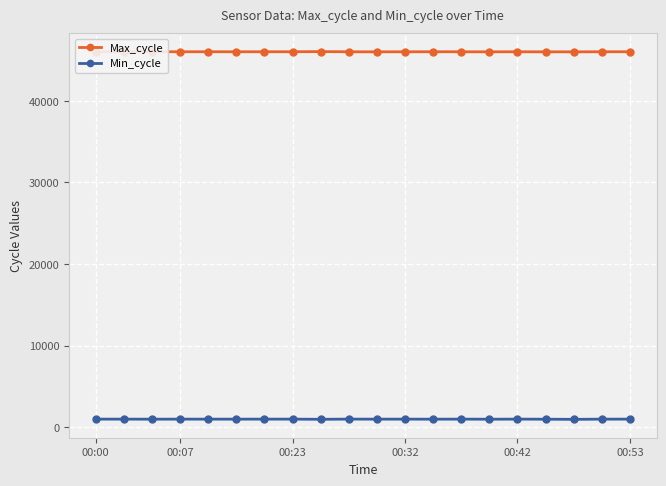

Rank the series by their average value, from highest to lowest.

Max_cycle, Min_cycle